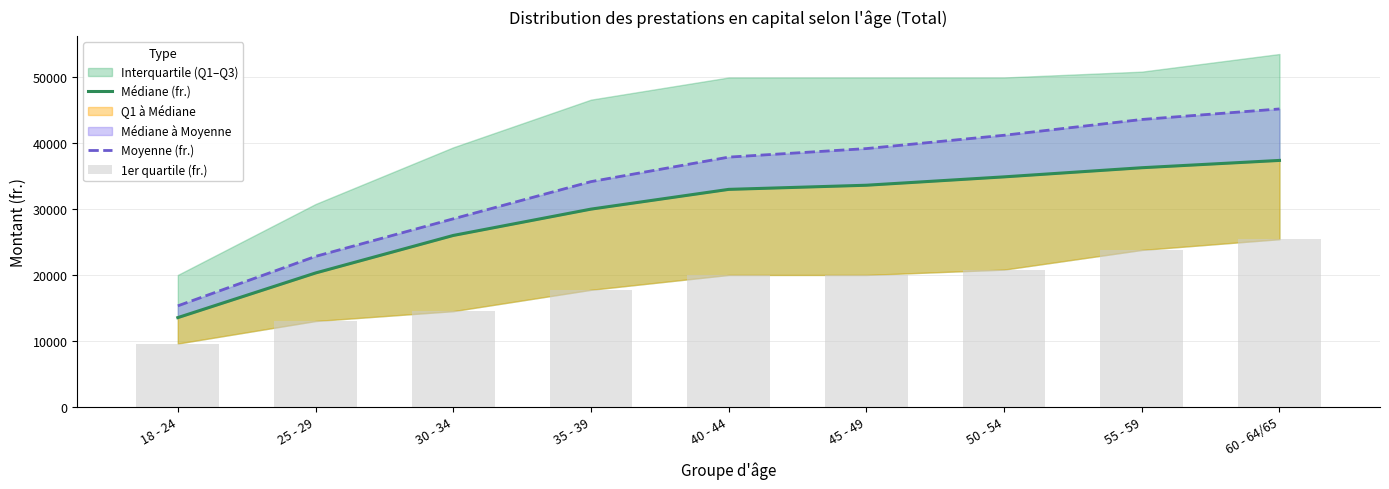

What is the approximate value of Moyenne (fr.) at 35 - 39?

34176.9